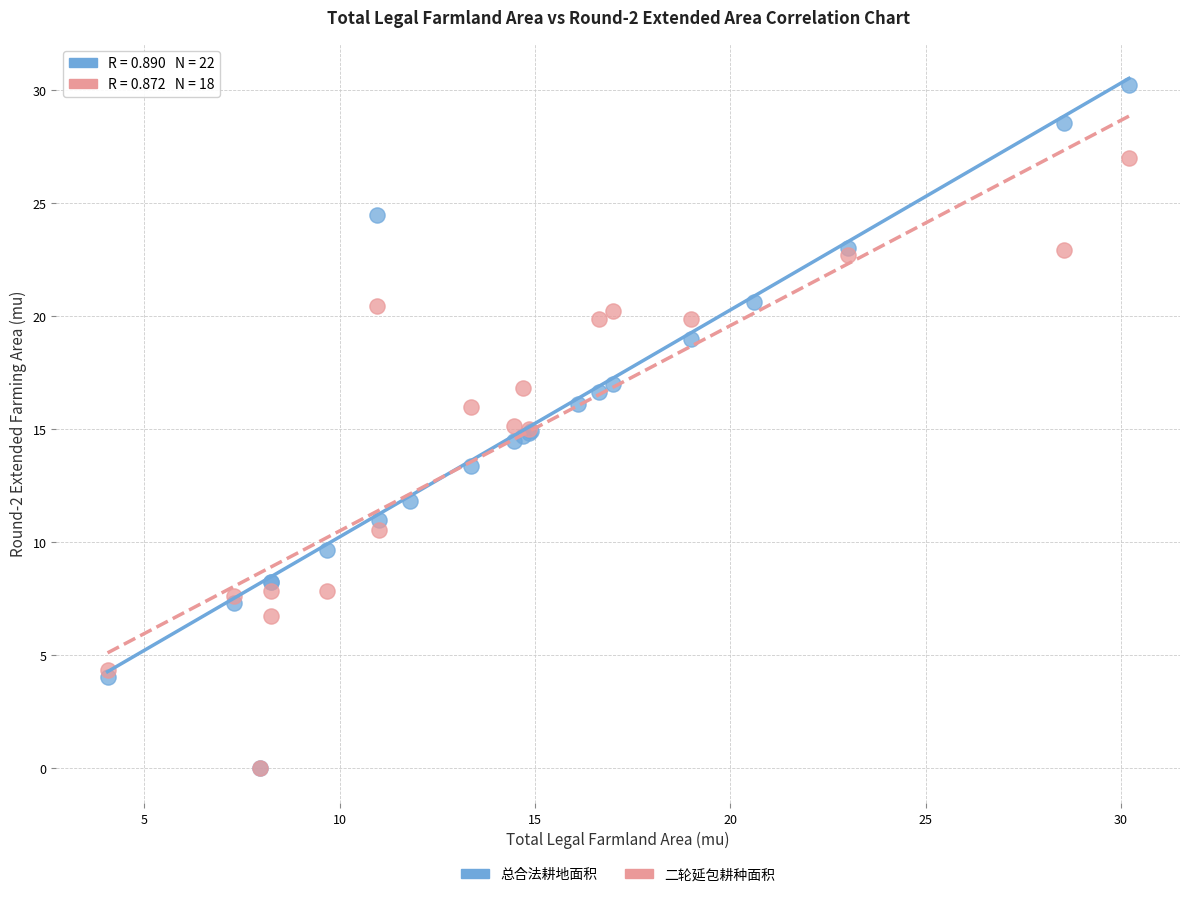

Which series contains the highest Y value?

总合法耕地面积